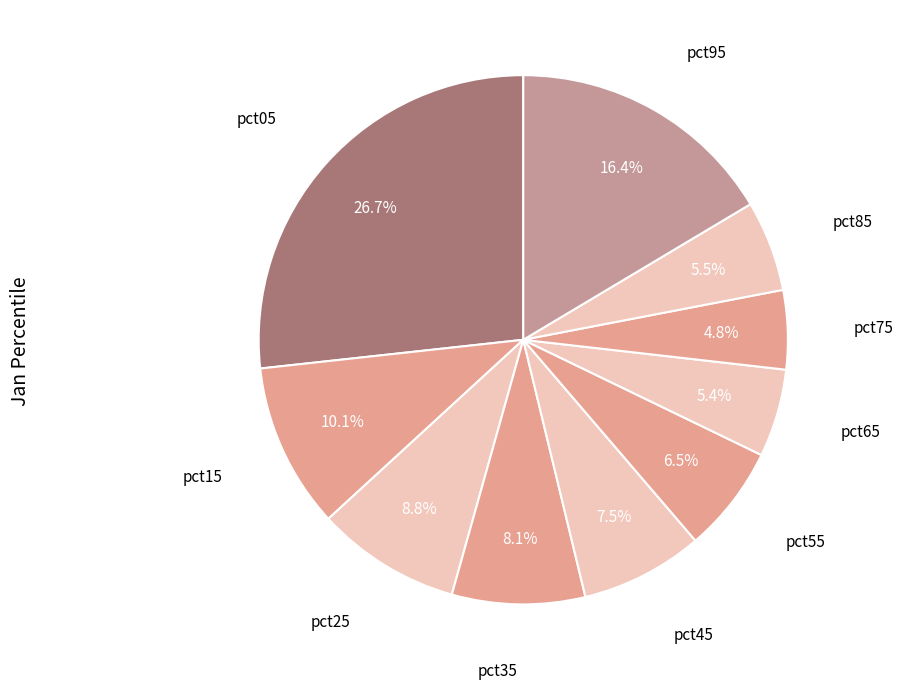

Is the sum of pct55 and pct25 greater than half?

No